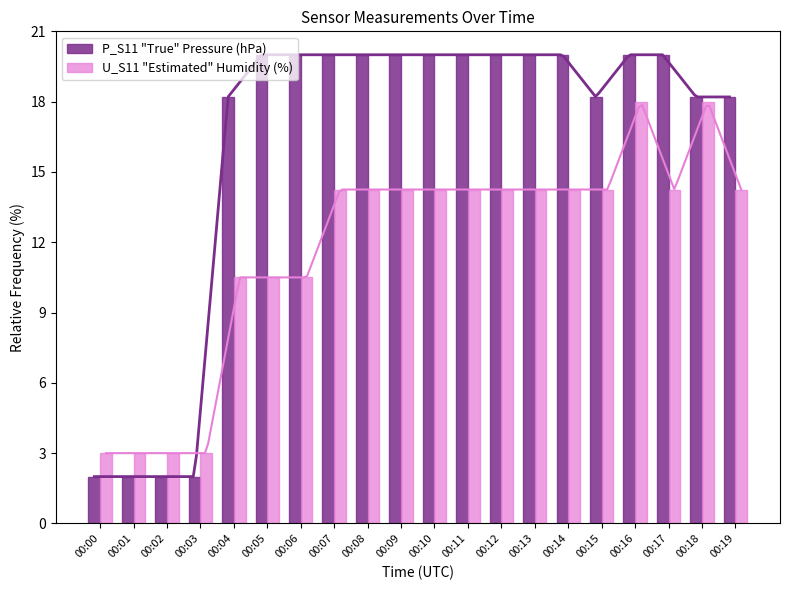

Reading left to right, transcribe all the data shown in this chart.

P_S11 "True" Pressure (hPa): 2.0	2.0	2.0	2.0	18.2	20.0	20.0	20.0	20.0	20.0	20.0	20.0	20.0	20.0	20.0	18.2	20.0	20.0	18.2	18.2
U_S11 "Estimated" Humidity (%): 3.0	3.0	3.0	3.0	10.5	10.5	10.5	14.3	14.3	14.3	14.3	14.3	14.3	14.3	14.3	14.3	18.0	14.3	18.0	14.3